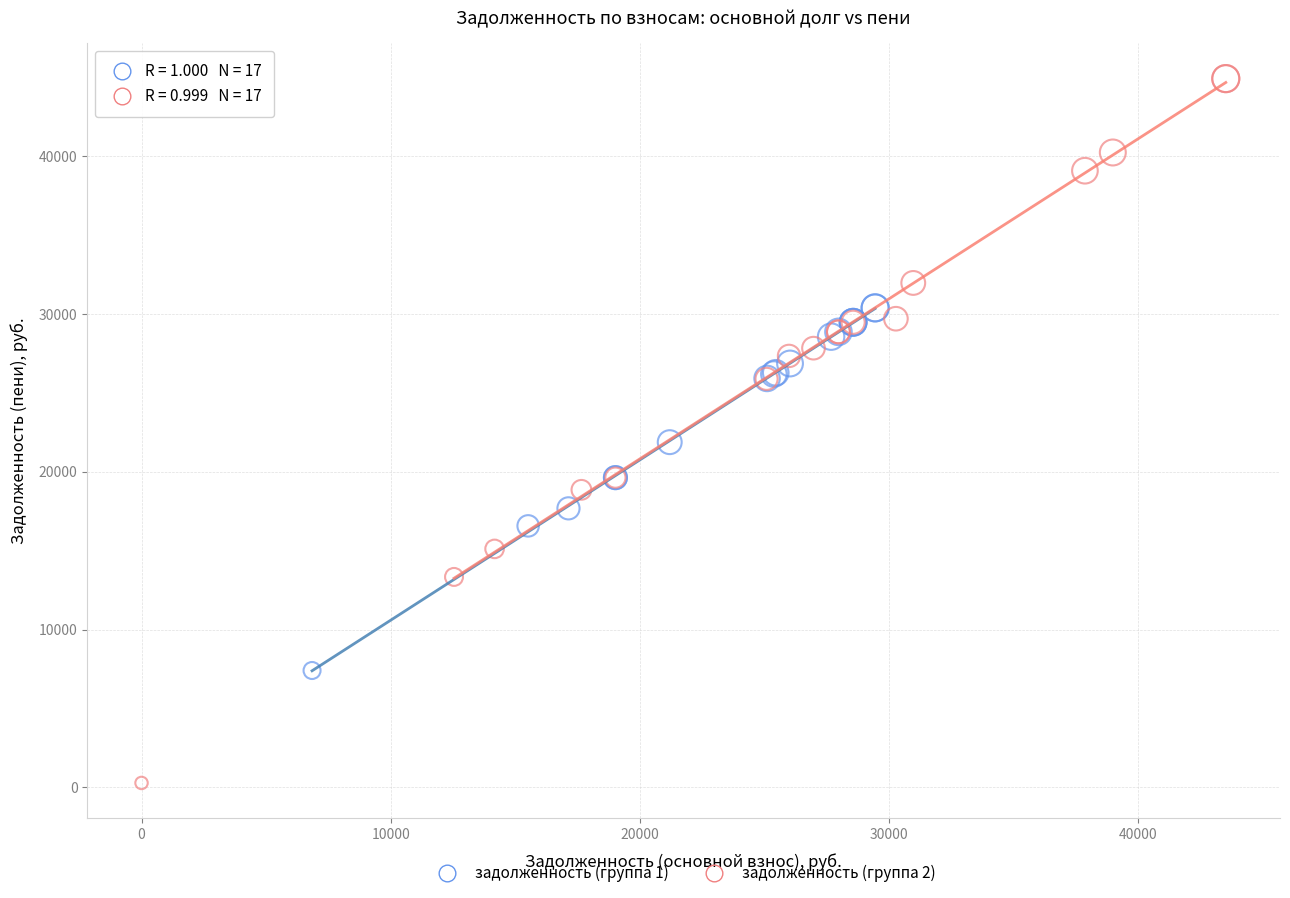

Which series reaches the minimum Y coordinate?

задолженность (группа 2)